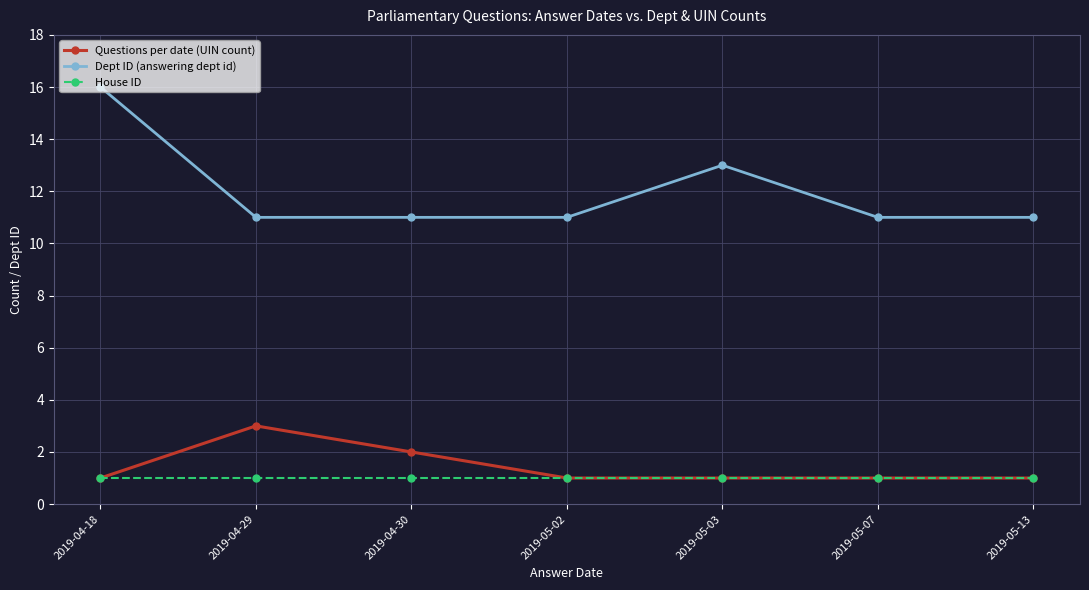

True or false: Dept ID (answering dept id) and House ID intersect in this chart.

False